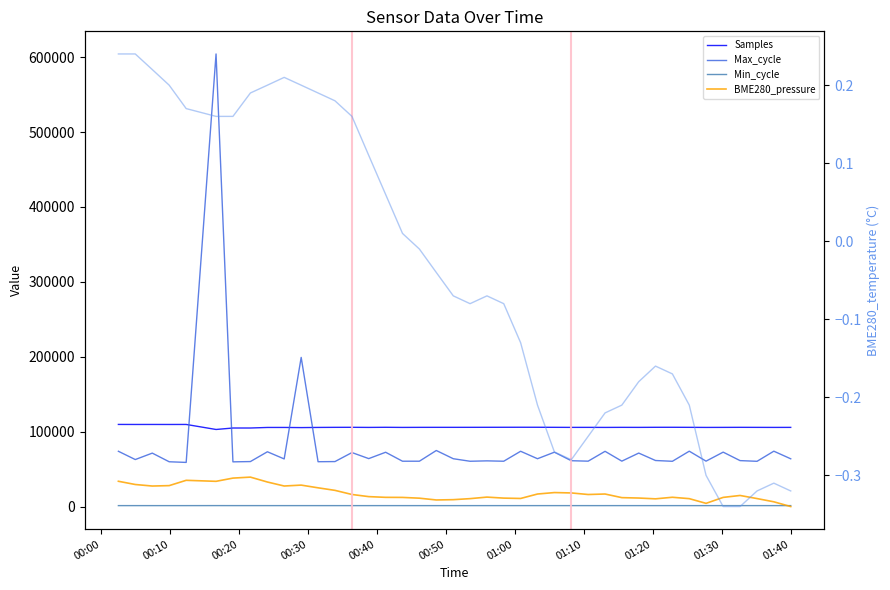

What is the difference between the highest and lowest values at 01:10?

104851.8